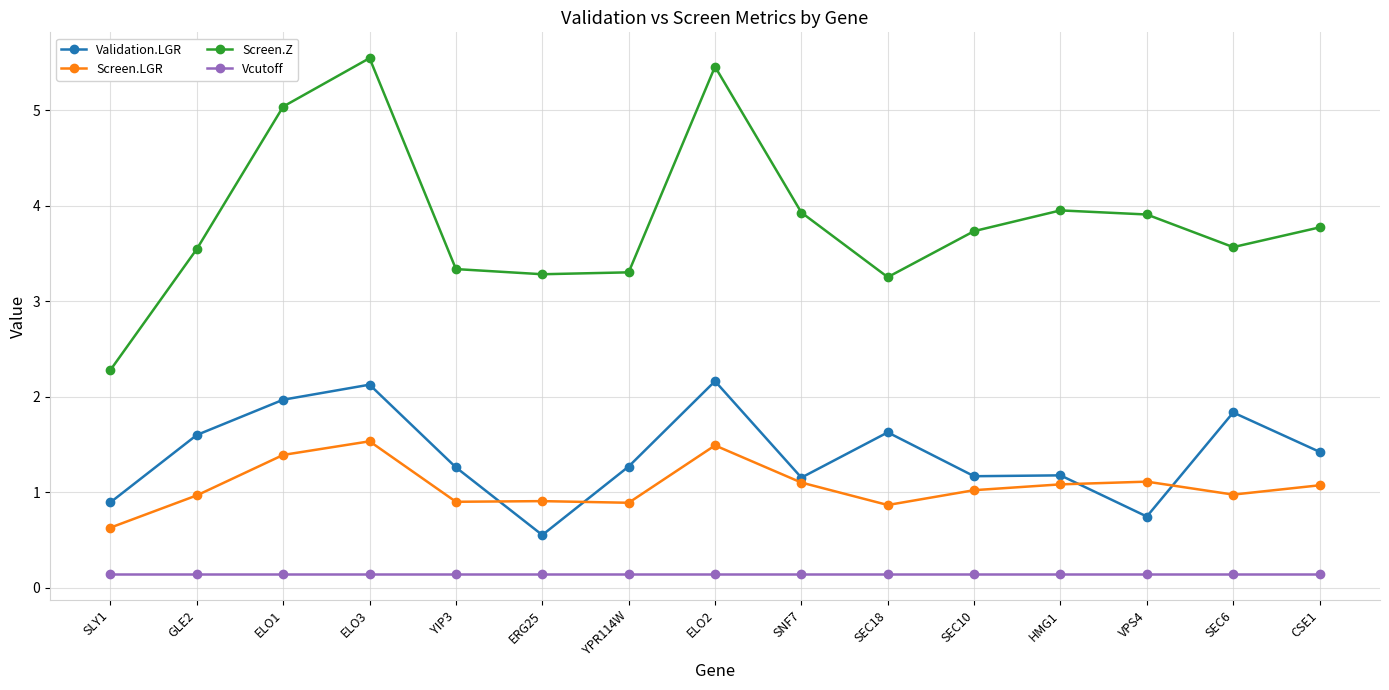

Which series has the largest range (max minus min)?

Screen.Z